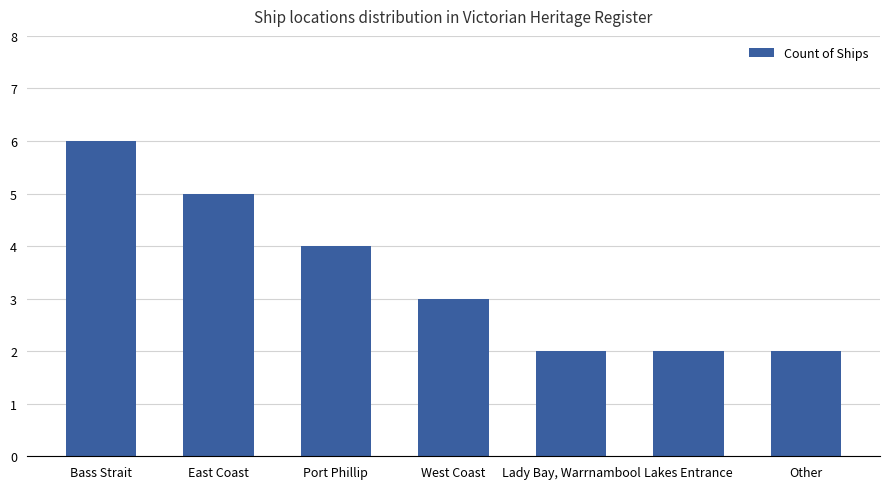

Are the bars grouped side by side (vs. stacked)?

No